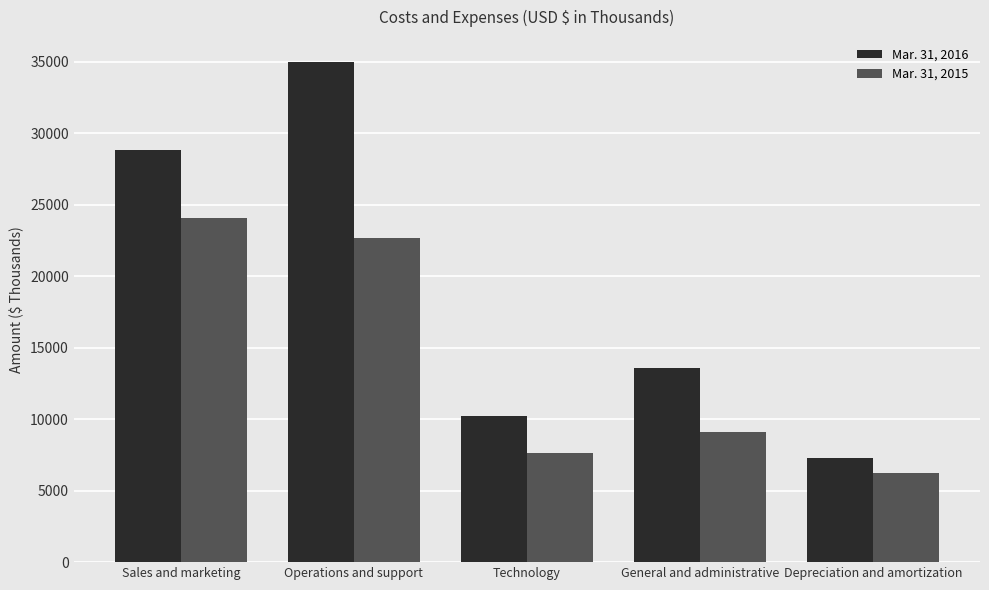

Between Operations and support and General and administrative, which series saw the biggest shift?

Mar. 31, 2016